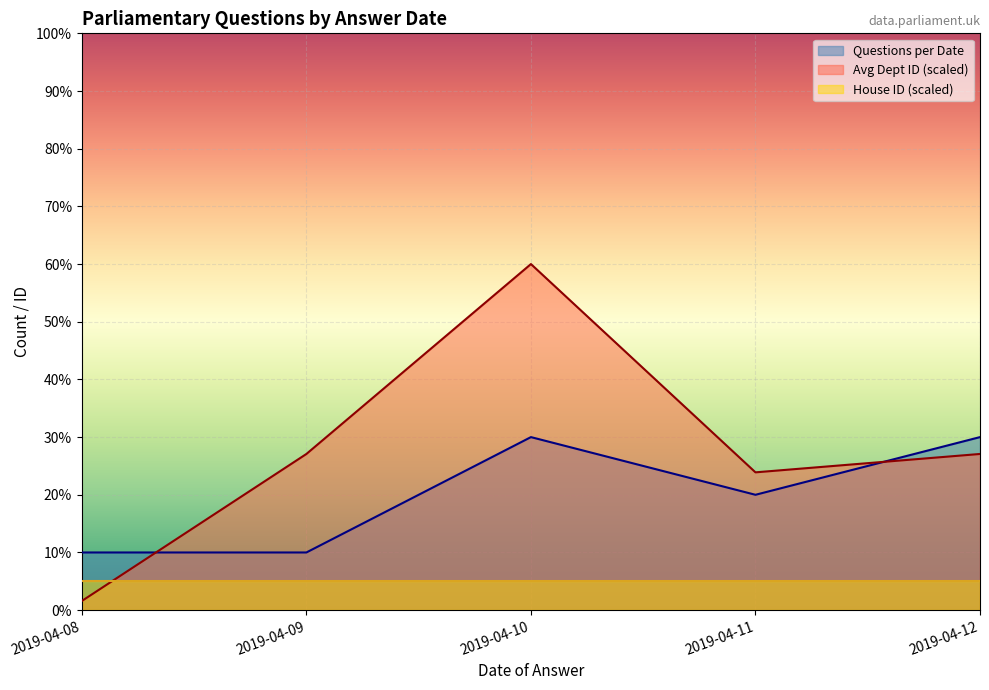

What is the sum of the House ID values at 2019-04-10 and 2019-04-12?

2